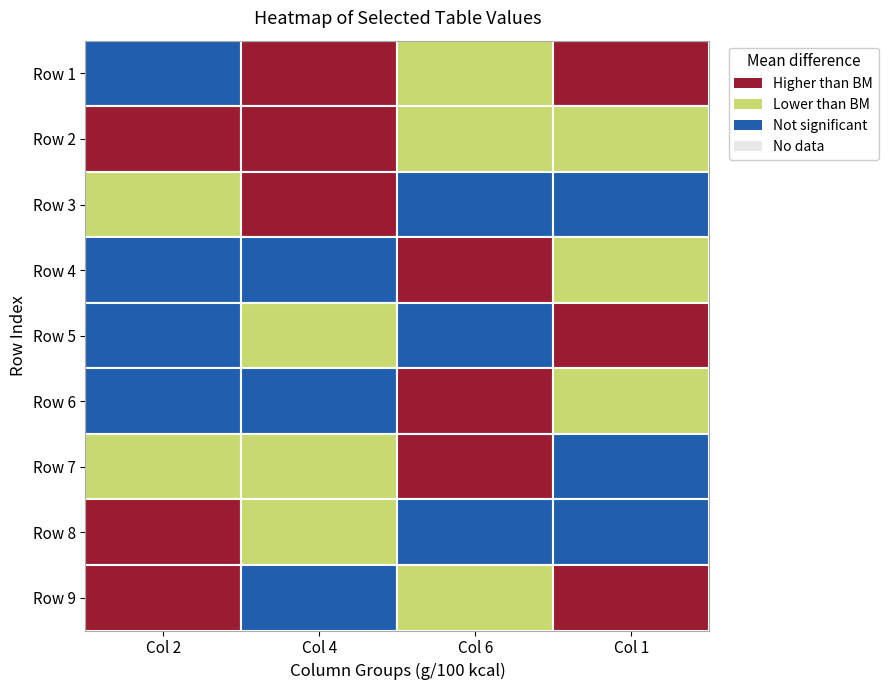

Rank the series by their maximum value, from lowest to highest.

2, 4, 6, 1